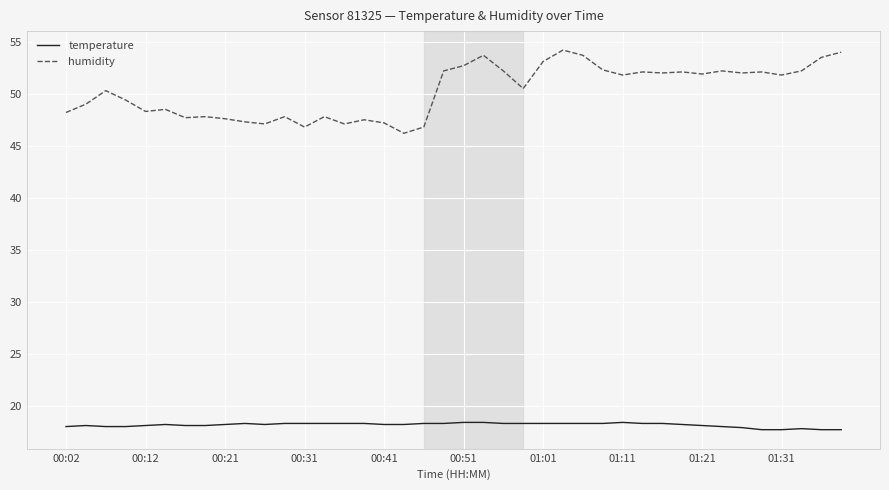

Rank the series by their maximum value, from lowest to highest.

temperature, humidity